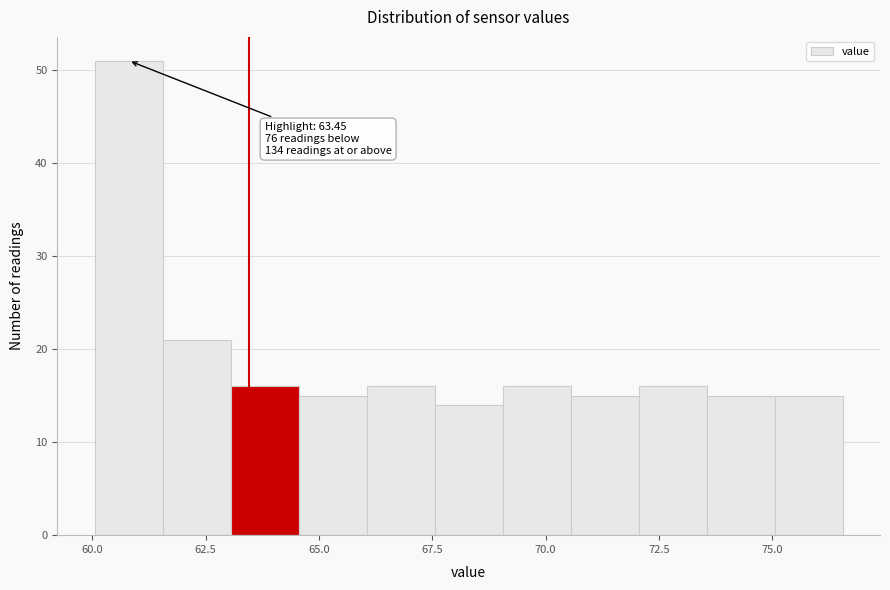

Around what value on the x-axis is the tallest bar? Give the approximate position of its centre, as read against the axis.

61.0